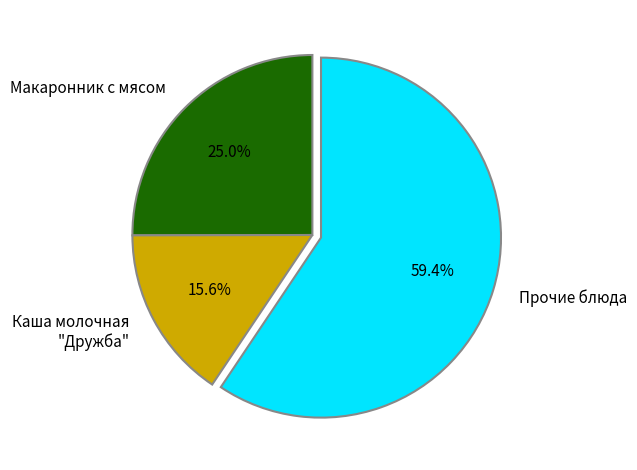

Count the number of slices in the pie.

3